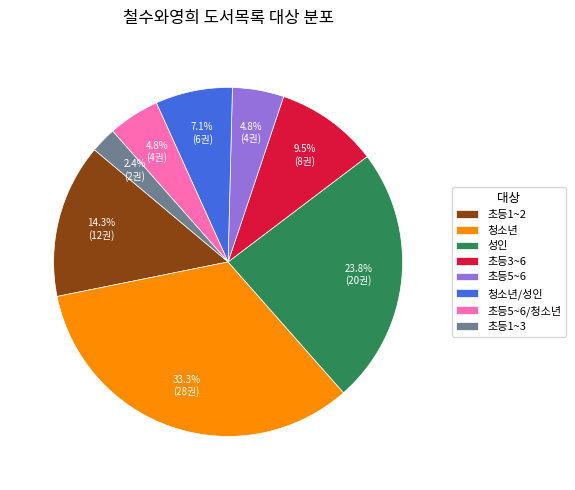

Is the sum of 초등5~6/청소년 and 성인 greater than half?

No